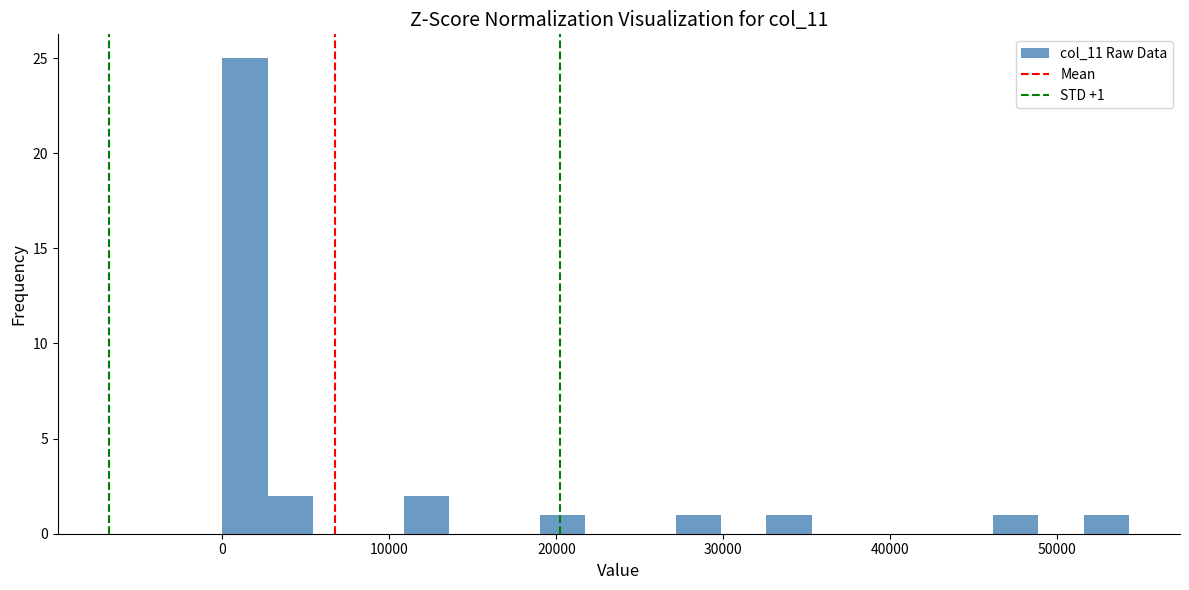

Read against the x-axis, roughly where is the centre of the tallest bar?

1000